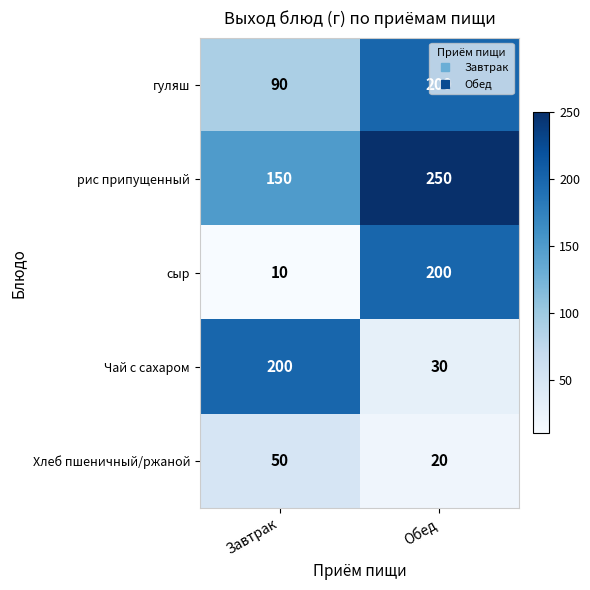

What is the sum of the рис припущенный values at Завтрак and Обед?

400